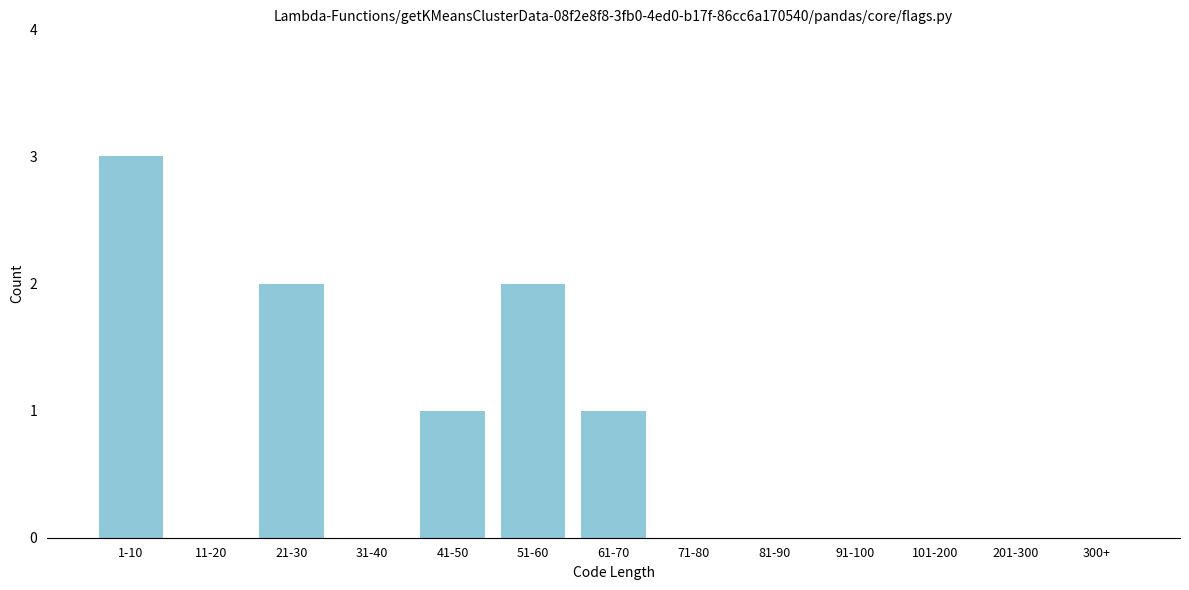

Reading left to right, what are all the values shown in this chart?

1-10=3	11-20=0	21-30=2	31-40=0	41-50=1	51-60=2	61-70=1	71-80=0	81-90=0	91-100=0	101-200=0	201-300=0	300+=0